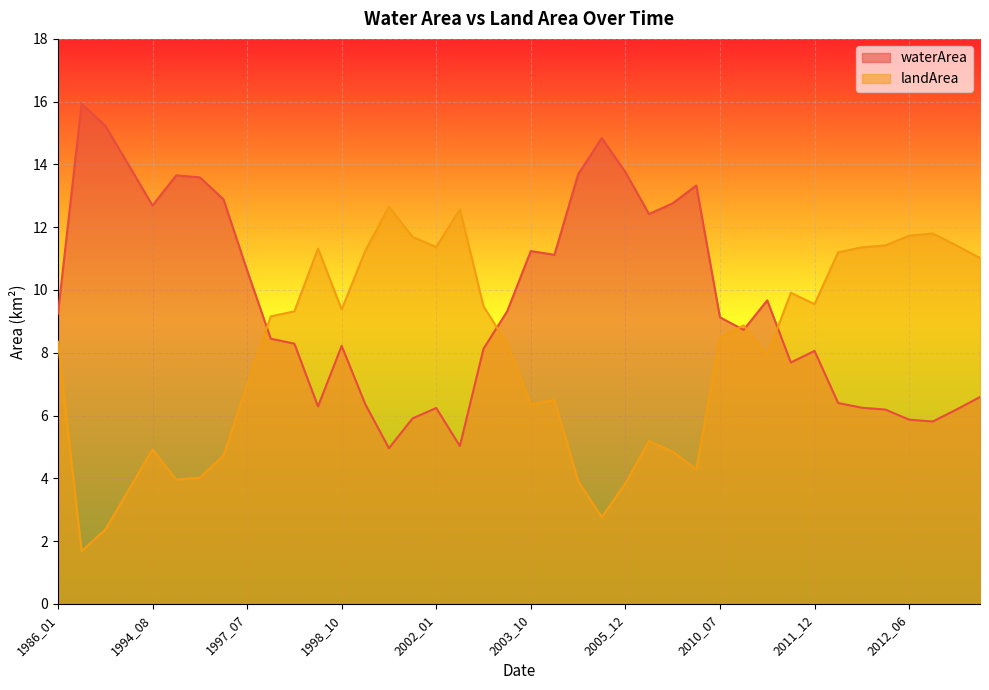

Which category has the lowest value in the waterArea series?

1999_07